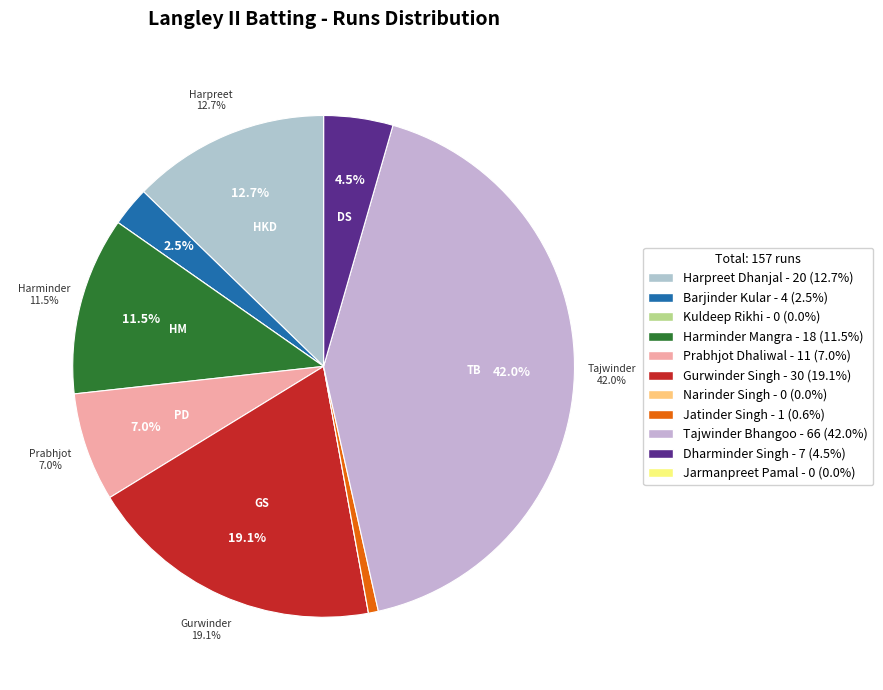

The Kuldeep Rikhi slice represents 0% of the pie. True or false?

True